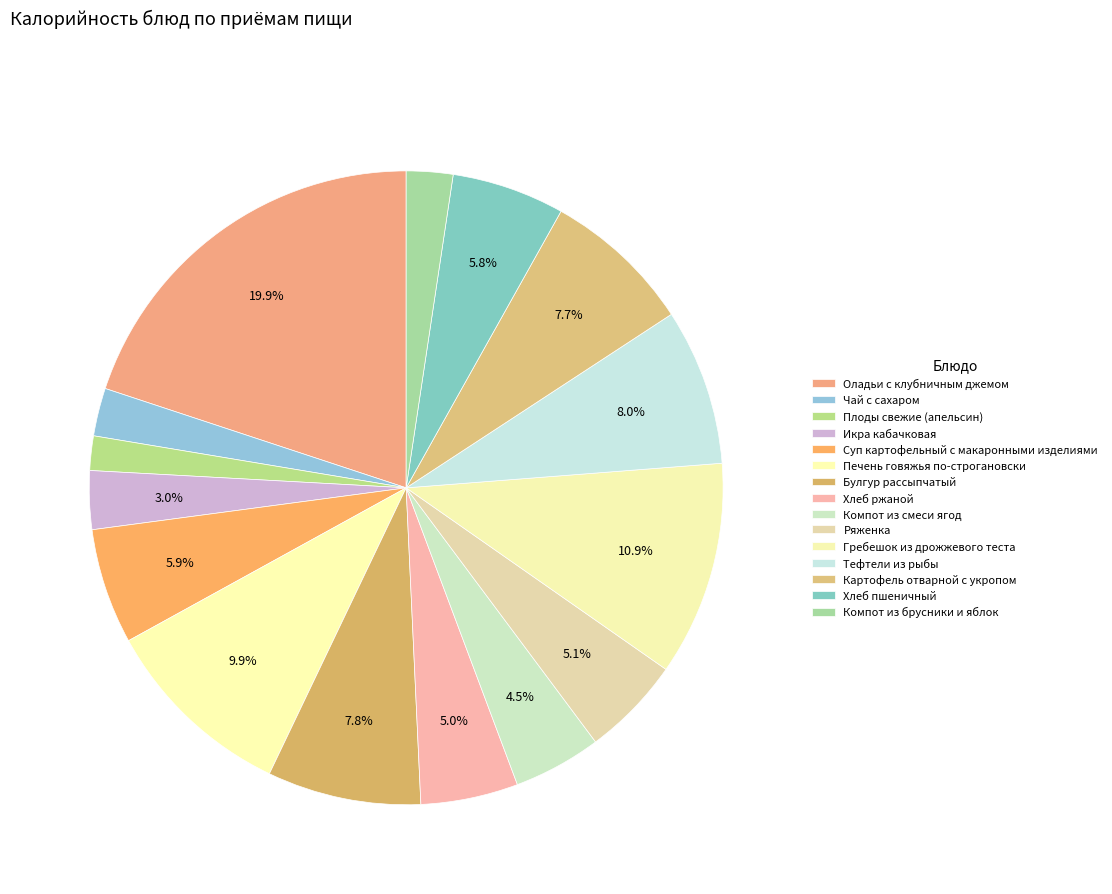

Does Хлеб пшеничный account for over 50% of the chart?

No